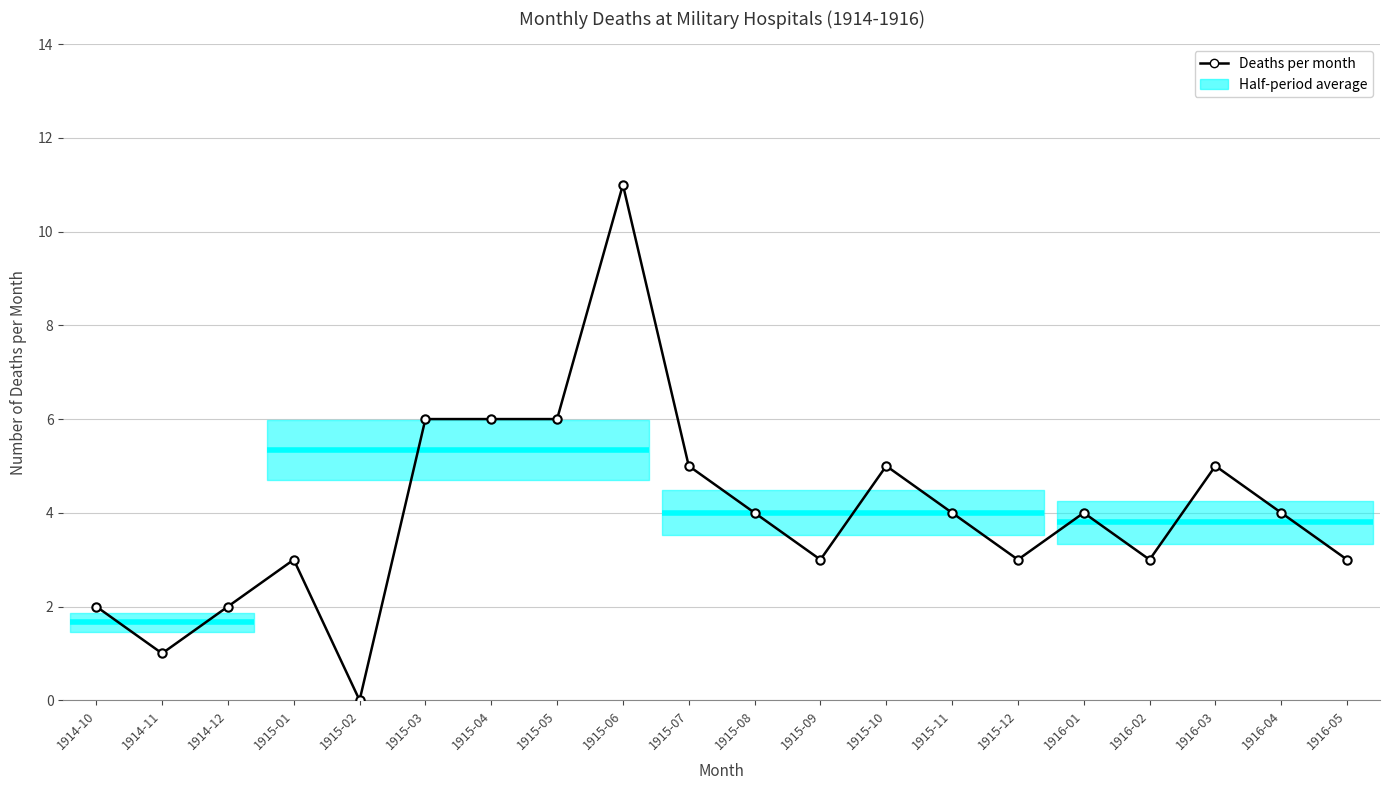

What is the ratio of the value at 1916-03 to the value at 1915-10?

1.0